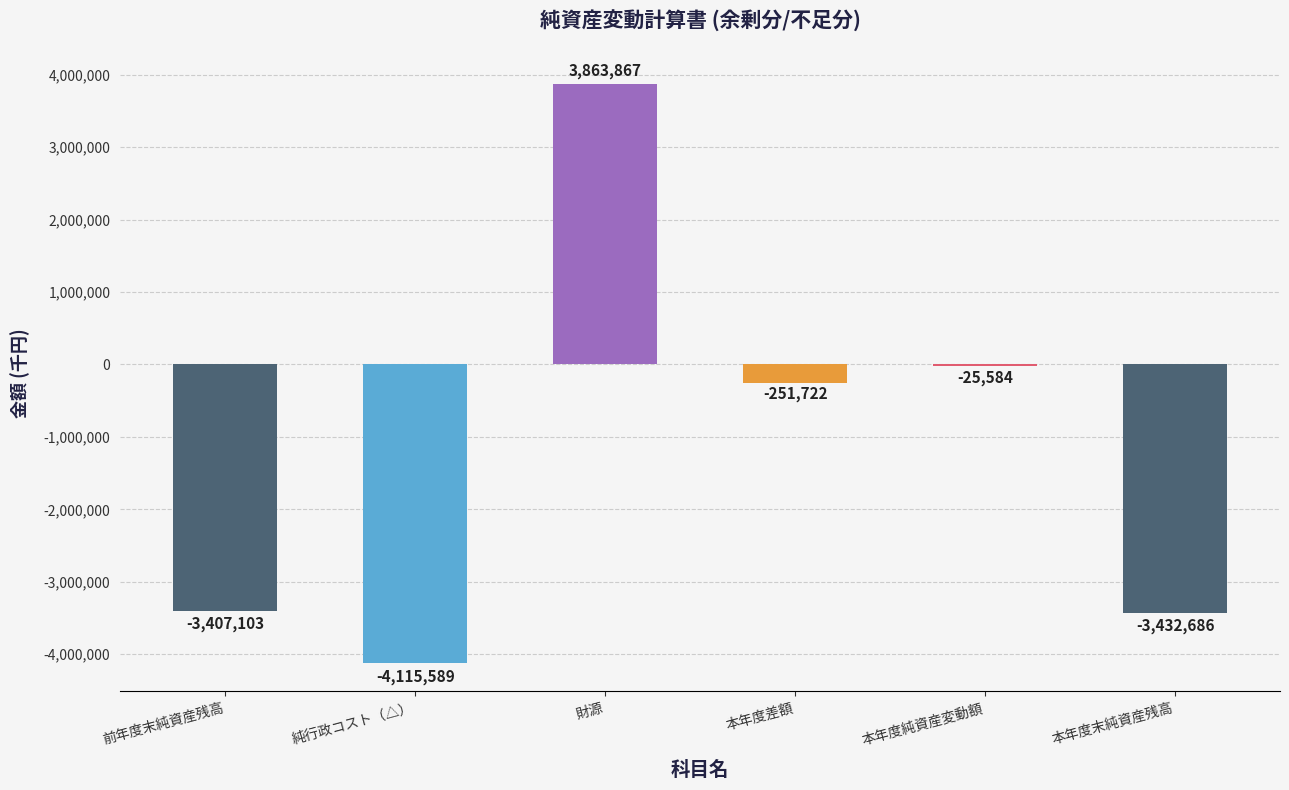

What is the greatest value displayed?

3863867